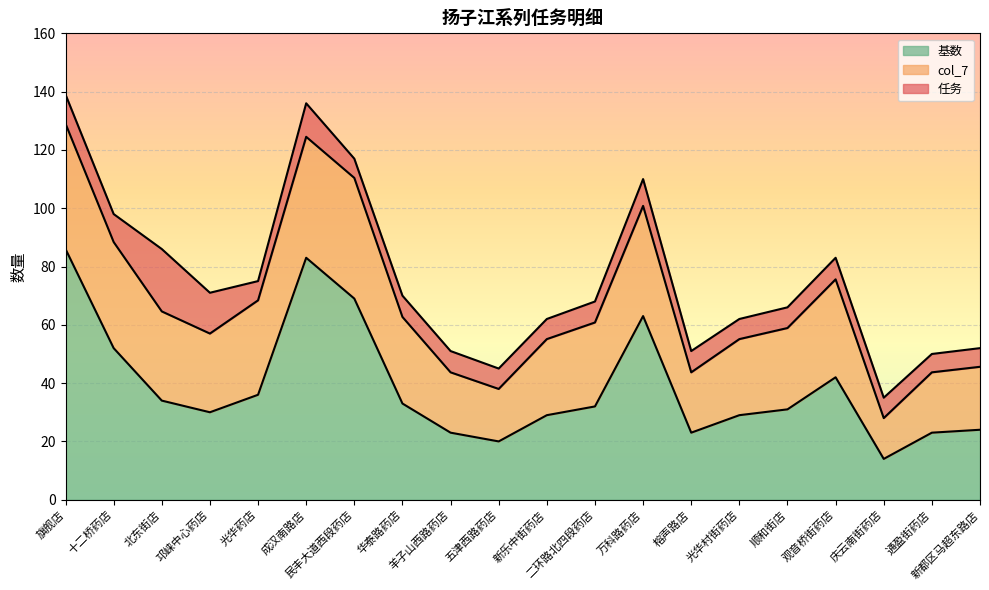

Where does the col_7 series first go above 60?

旗舰店